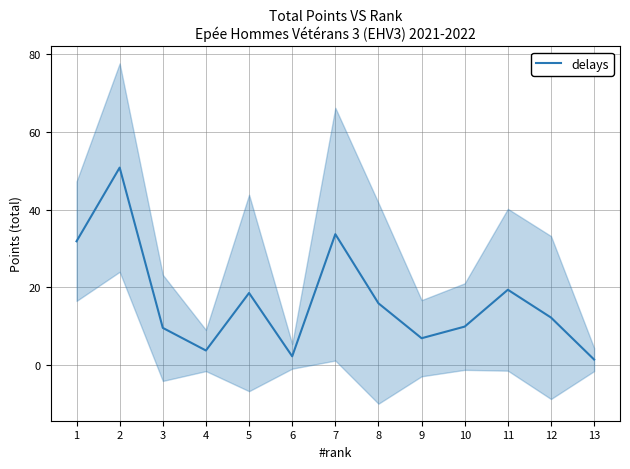

At which category does the data reach its first local peak?

2